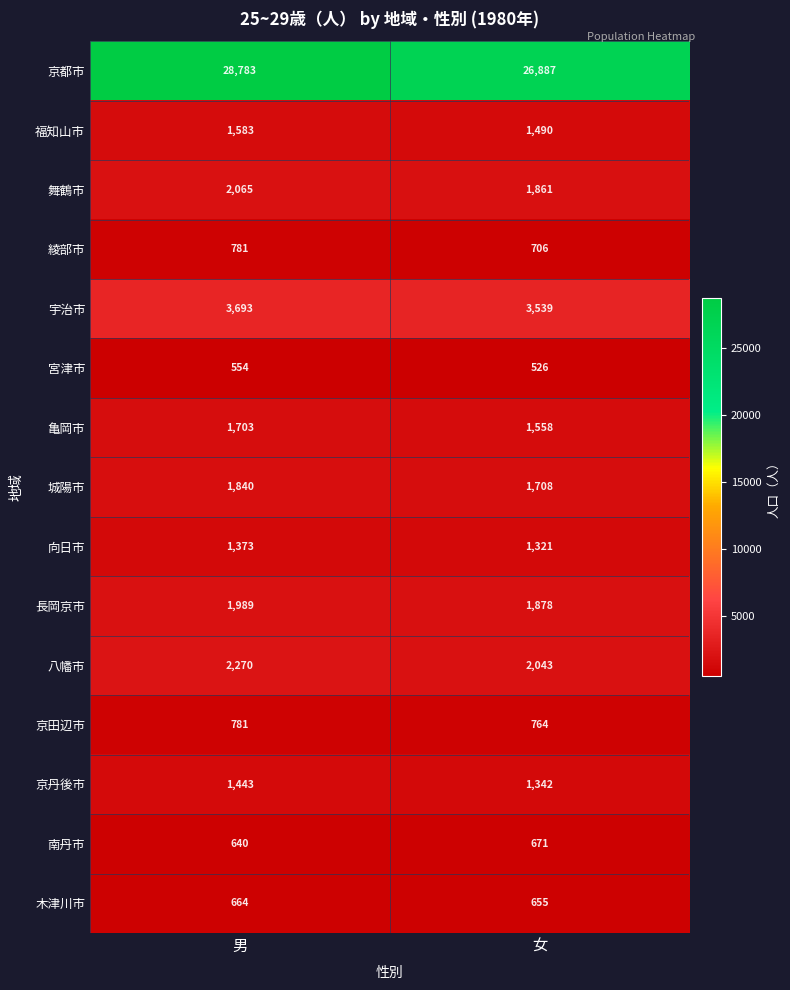

Rank the categories by 京丹後市 value from highest to lowest.

男, 女